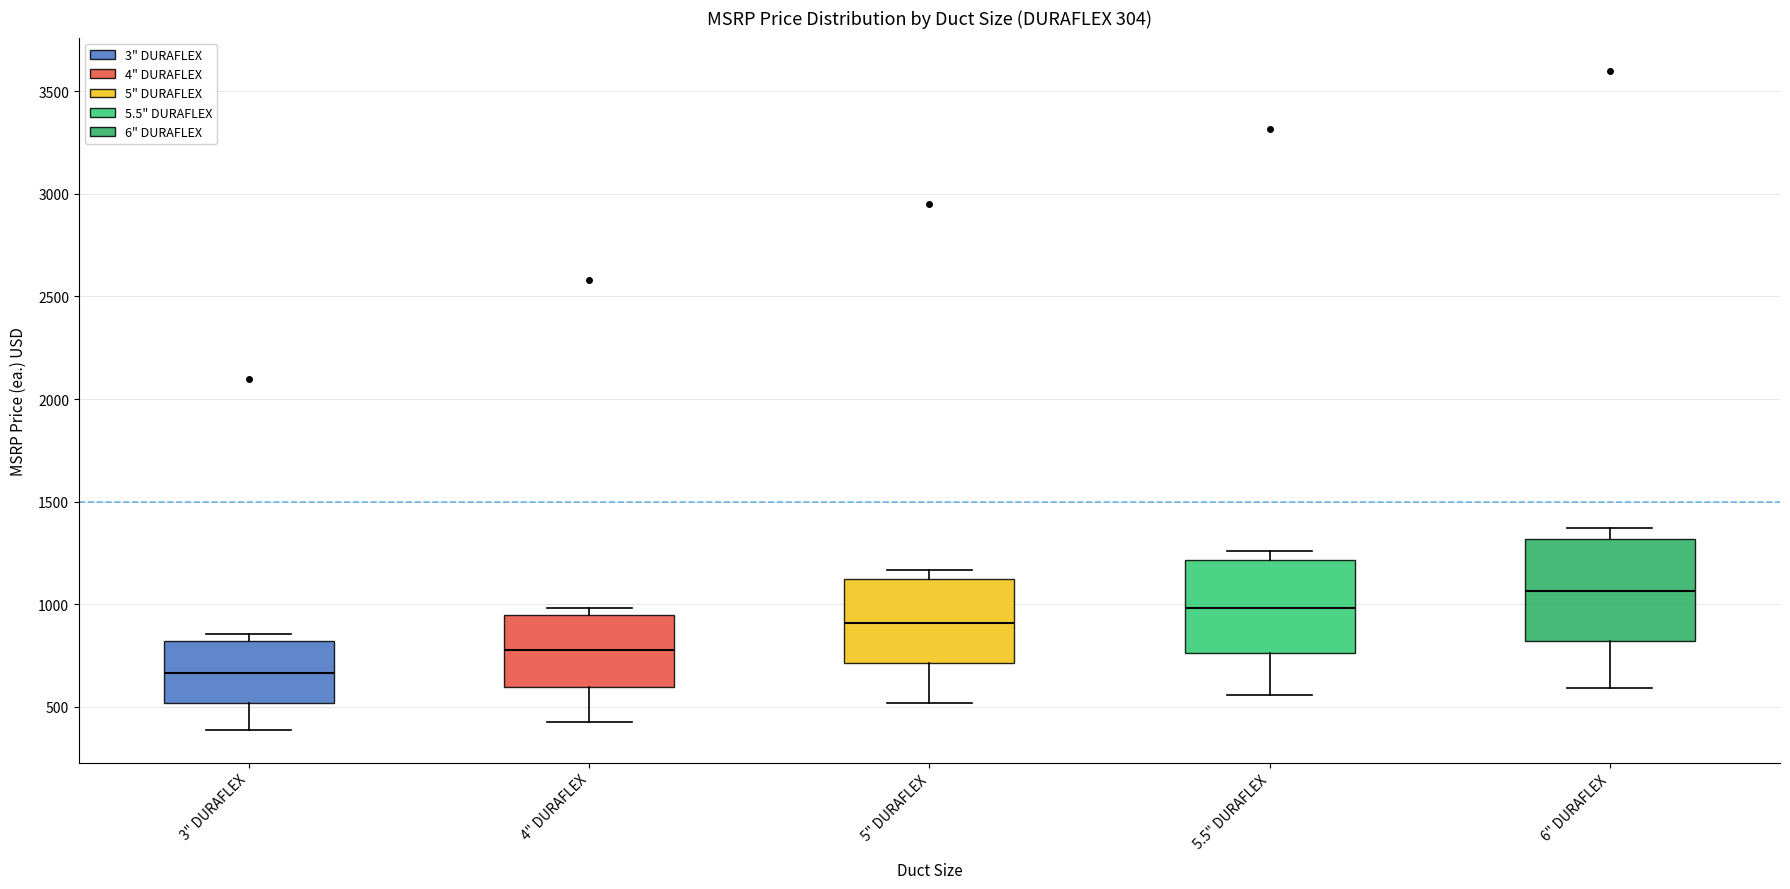

Which box has the highest median line?

6" DURAFLEX